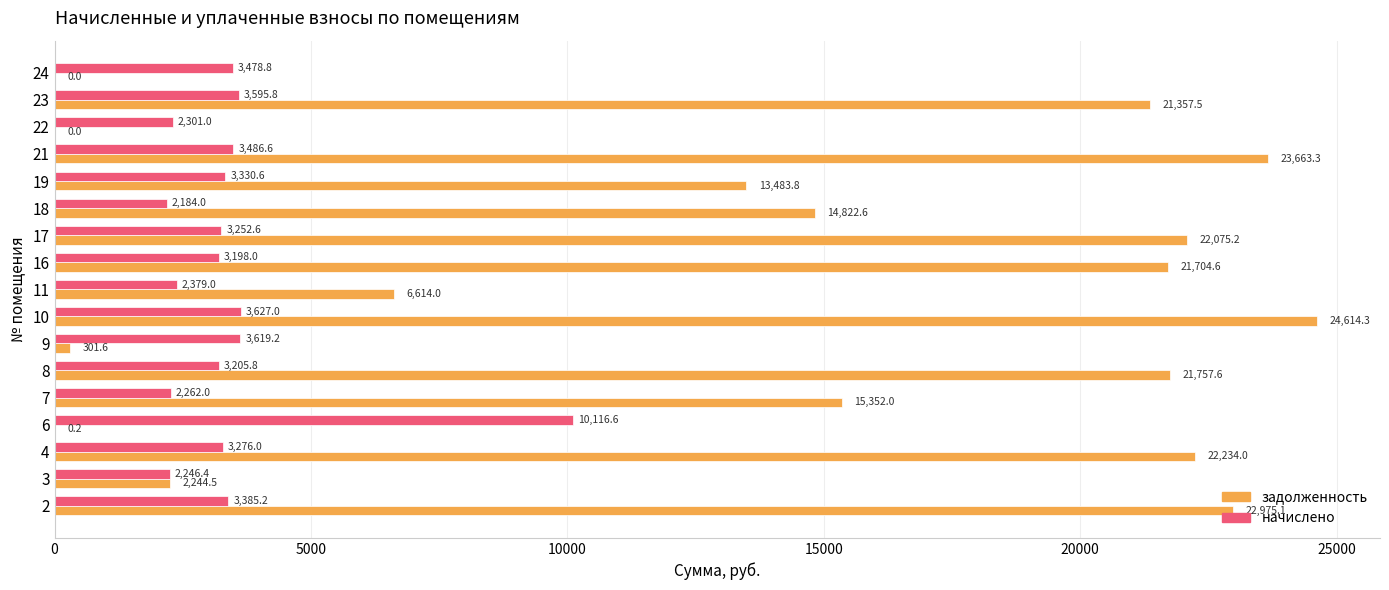

At which label is задолженность closest to 12307?

19